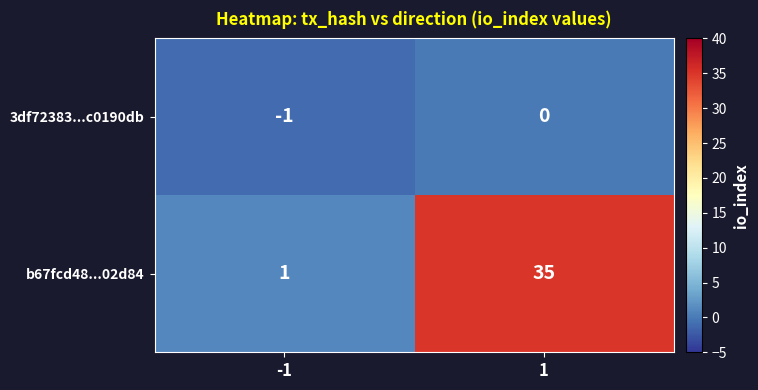

What is the sum of the b67fcd48...02d84 values at -1 and 1?

36